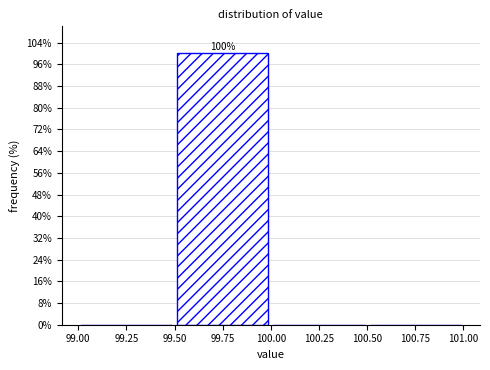

Which range on the x-axis has the tallest bar?

99.50 to 100.00